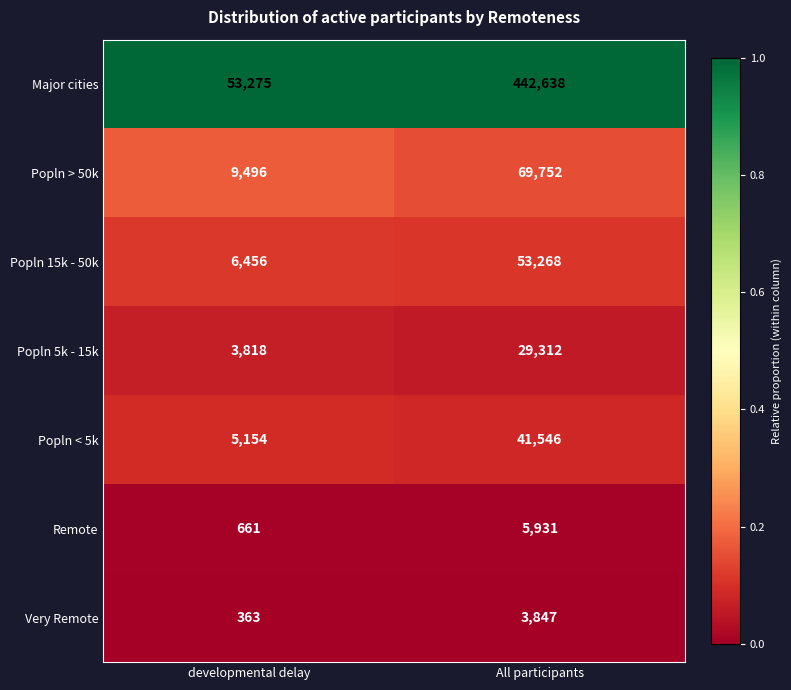

What is the sum of the Popln 15k - 50k values at developmental delay and All participants?

59724